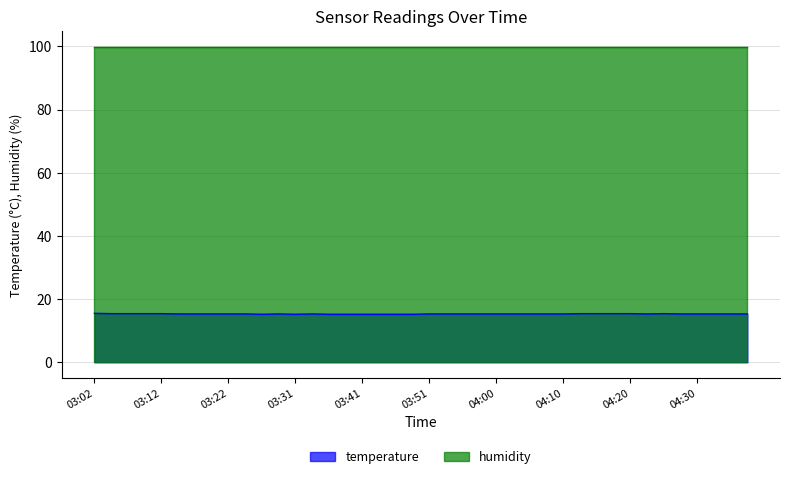

What is the value of the 29th point from the left?

15.3